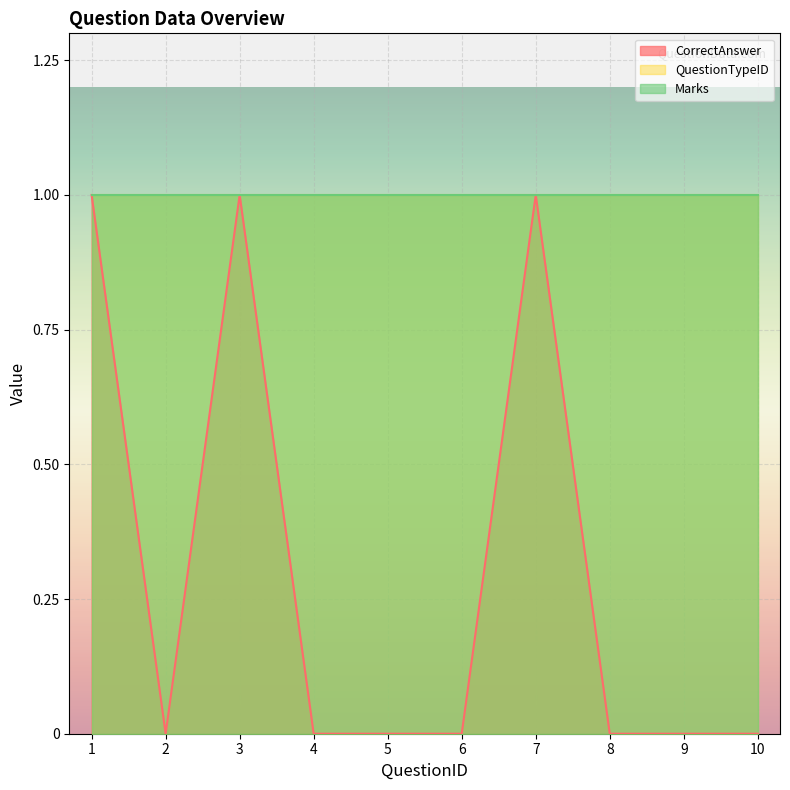

Which category has the highest value in the QuestionTypeID series?

1